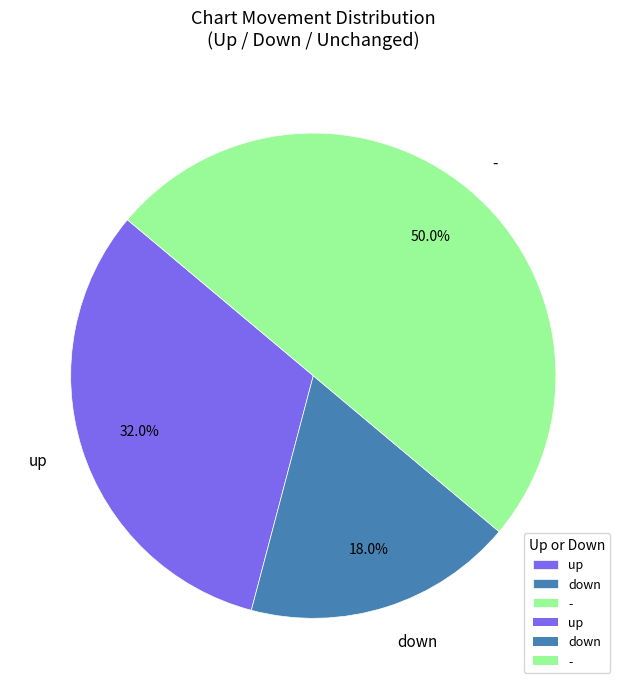

Combined, what portion of the pie is down and up?

50.0%